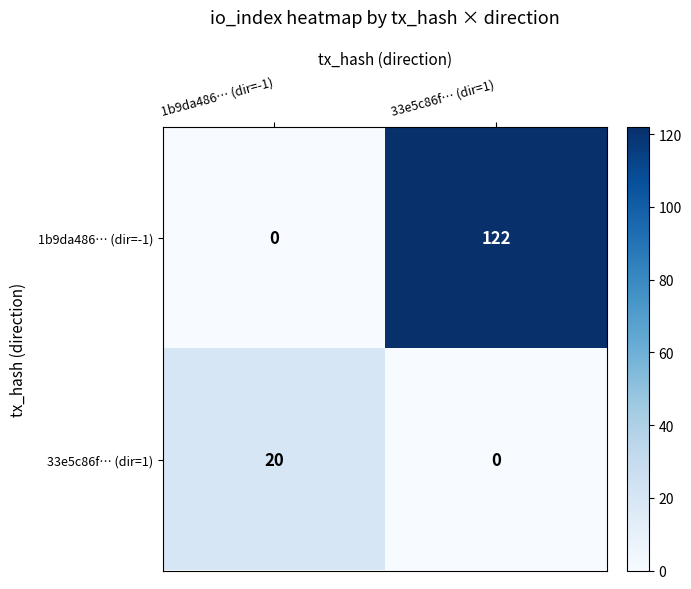

What is the difference between the 1b9da486… (dir=-1) values at 33e5c86f… (dir=1) and 1b9da486… (dir=-1)?

122